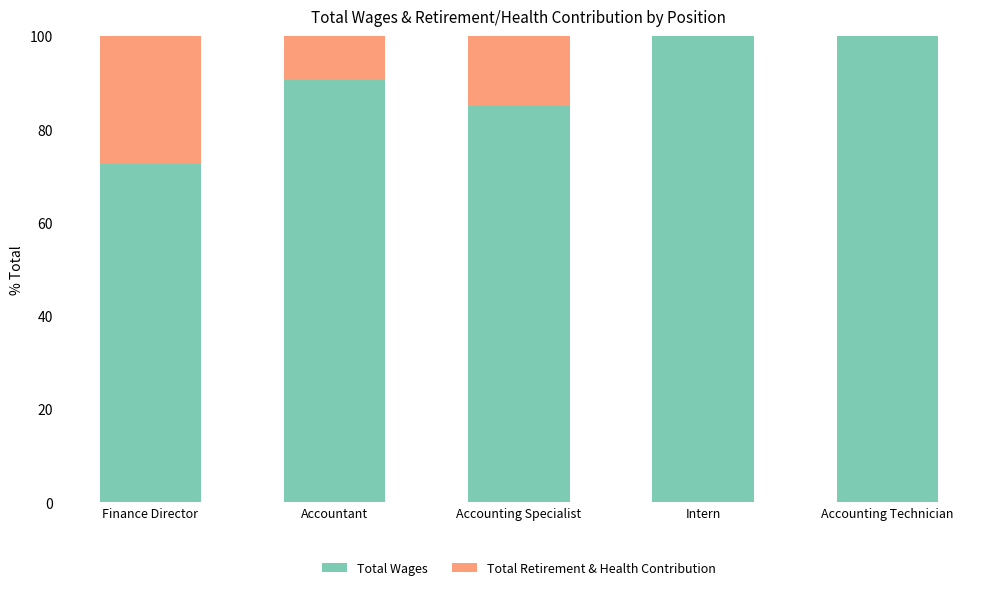

The value of Total Wages at Accounting Specialist is 85.1. True or false?

True